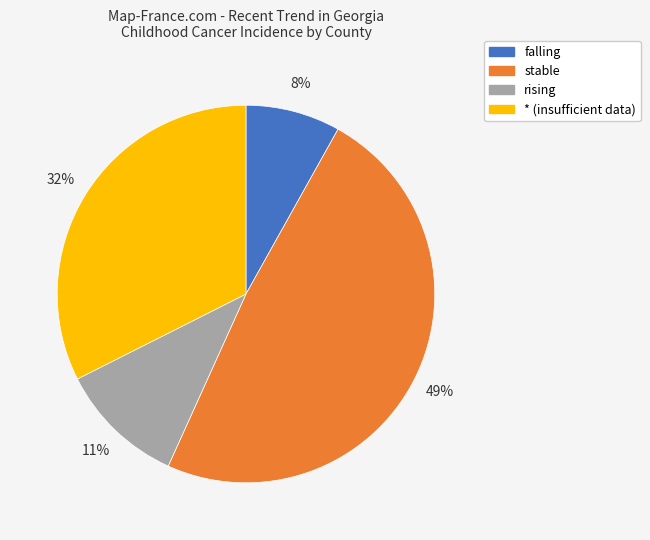

To the nearest percent, what is the difference between the falling and rising slice percentages?

3%